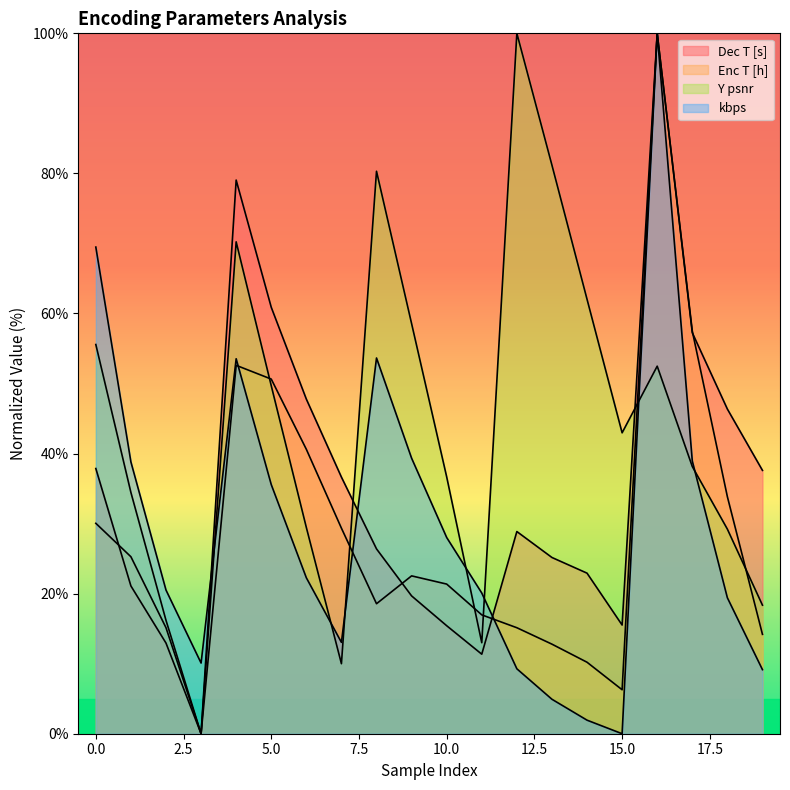

True or false: Y psnr and Dec T [s] cross at least once.

True